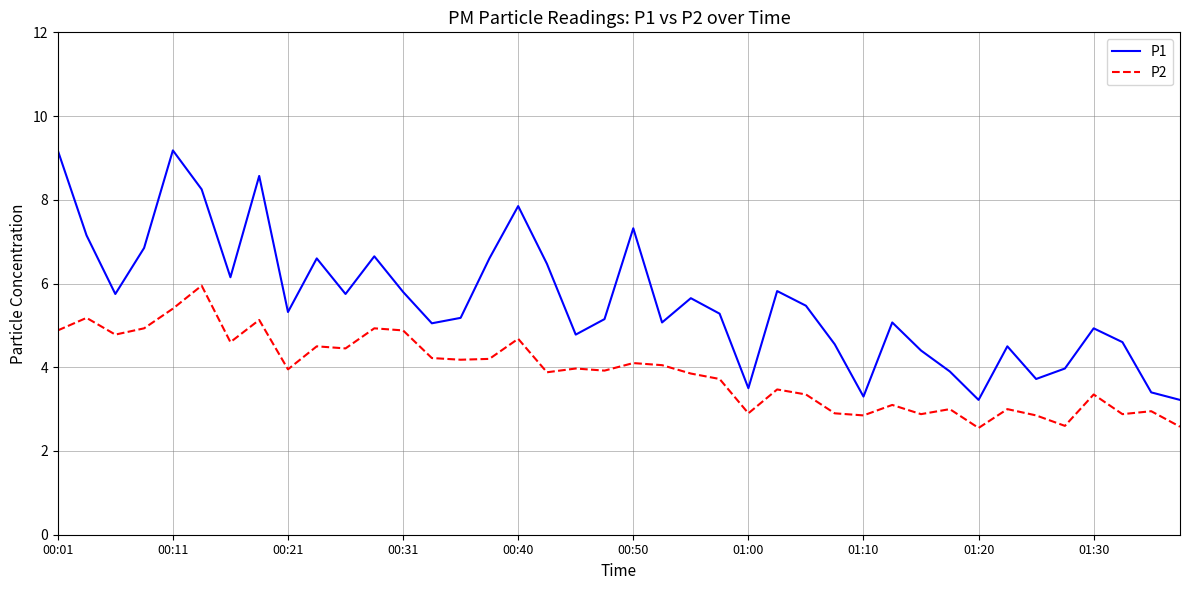

What is the maximum value for P1?

9.2